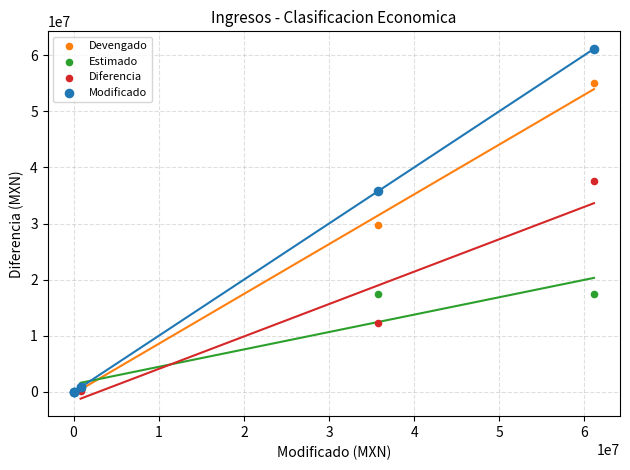

In the Modificado series, what Y value is closest to 30560507?

35789791.6